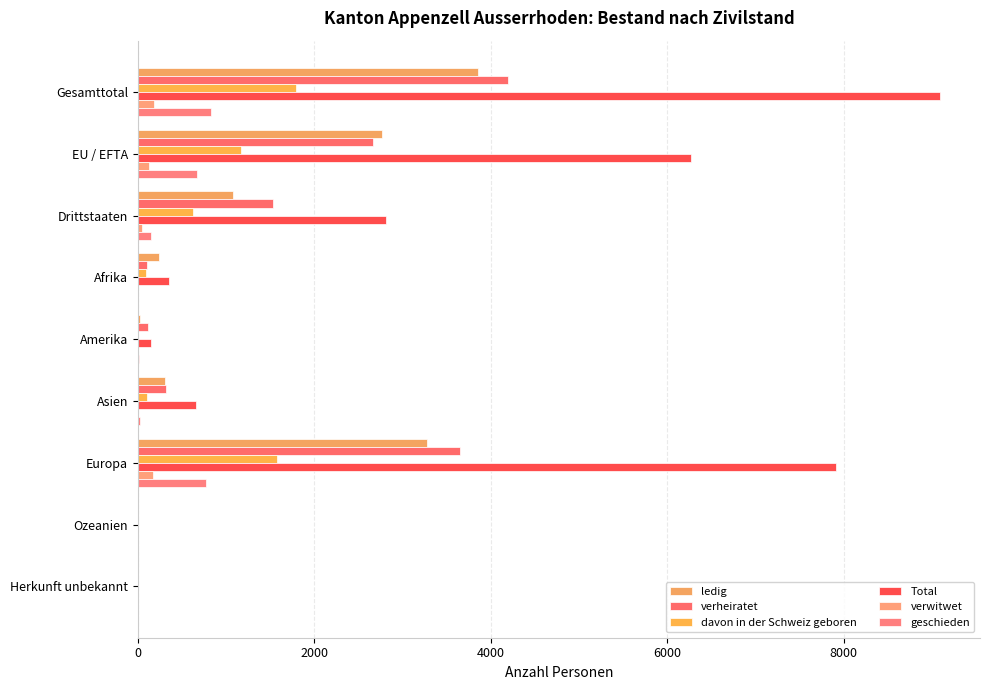

What is the difference between the maximum and minimum values in the verheiratet series?

4199